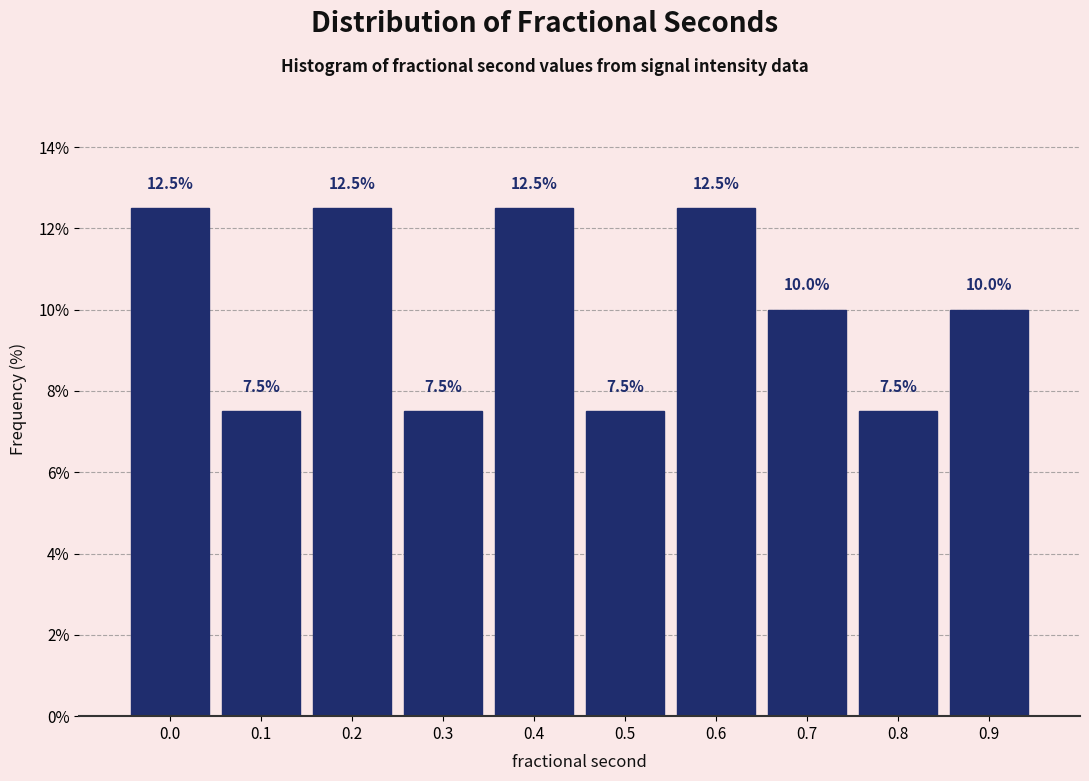

Reading left to right, transcribe all the data shown in this chart.

12.5	7.5	12.5	7.5	12.5	7.5	12.5	10.0	7.5	10.0